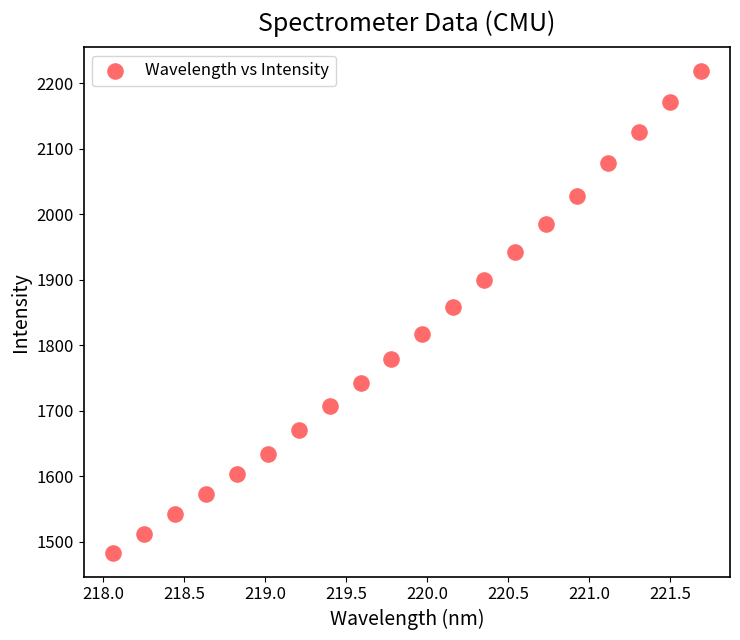

What is the range of X values (max minus min)?

3.6